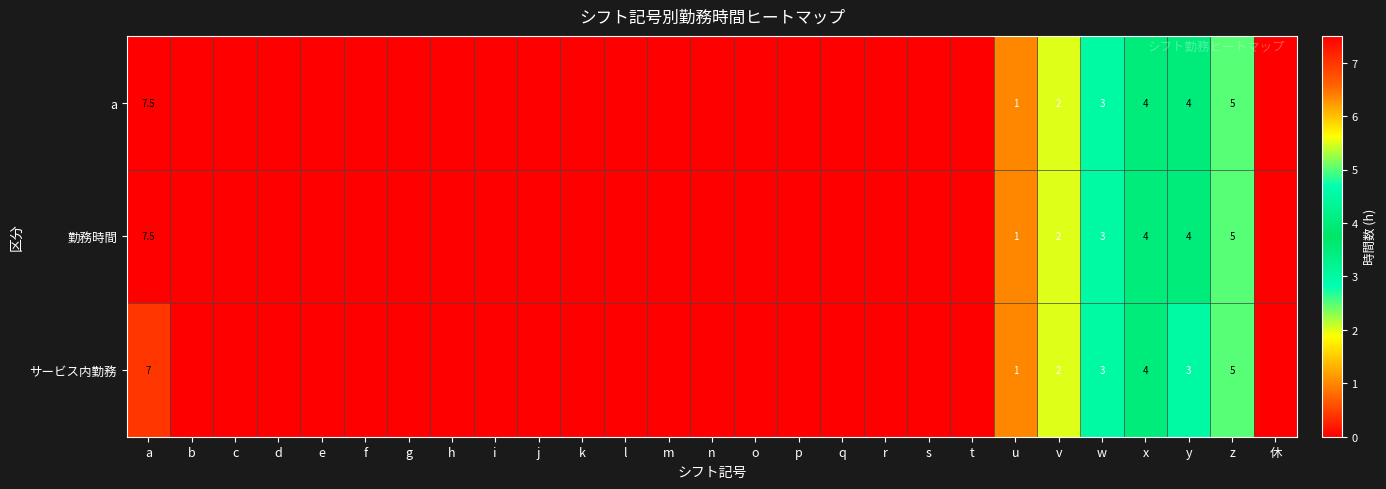

Is it true that a equals 4.0 at y?

True